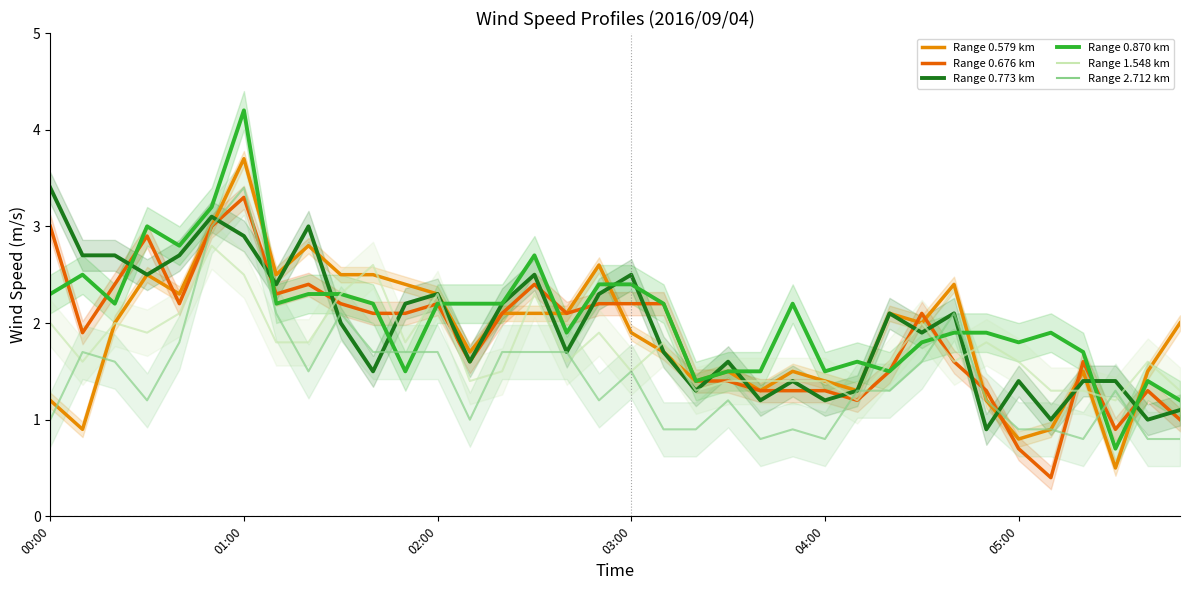

Which series ends up on top after the final intersection of col_0.676 and col_0.870?

col_0.870